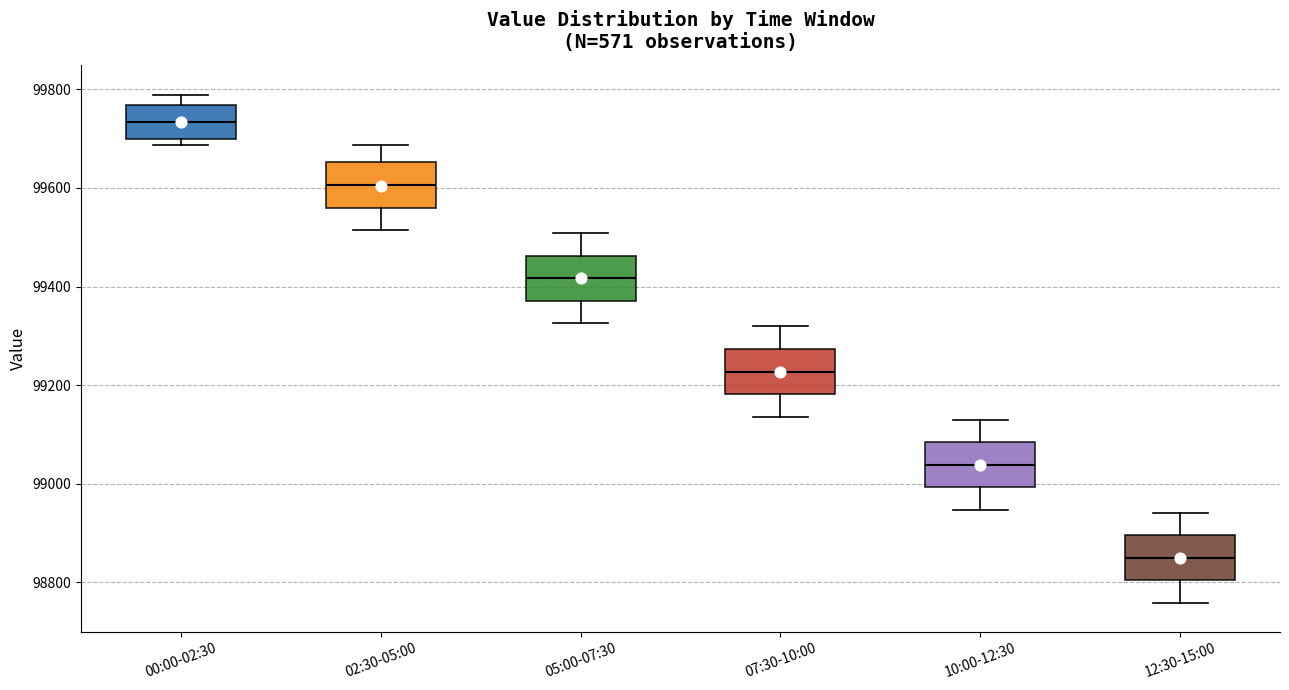

Reading left to right, read every box against the y-axis: the position of its median line, the range the box covers, and the ends of its whiskers. The values are not printed on the chart, so give them approximately, as read against the axis.

00:00-02:30: median 99740, box 99700 to 99760, whiskers 99680 to 99780
02:30-05:00: median 99600, box 99560 to 99660, whiskers 99520 to 99680
05:00-07:30: median 99420, box 99380 to 99460, whiskers 99320 to 99500
07:30-10:00: median 99220, box 99180 to 99280, whiskers 99140 to 99320
10:00-12:30: median 99040, box 99000 to 99080, whiskers 98940 to 99140
12:30-15:00: median 98840, box 98800 to 98900, whiskers 98760 to 98940